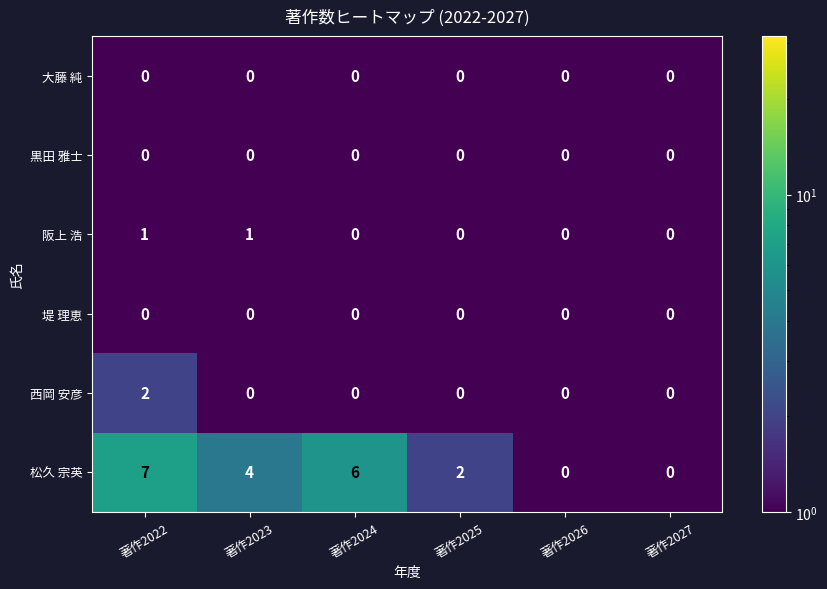

At which category is the sum across all series the highest?

著作2022